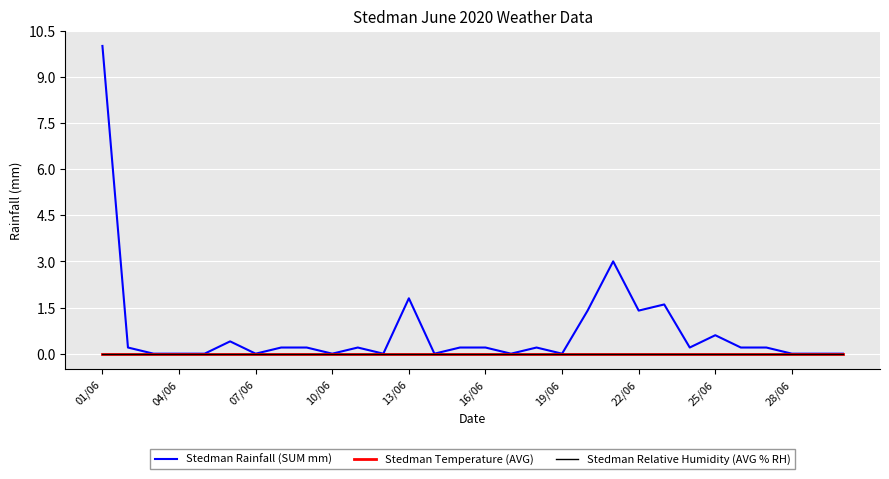

Does the chart have visible grid lines?

Yes